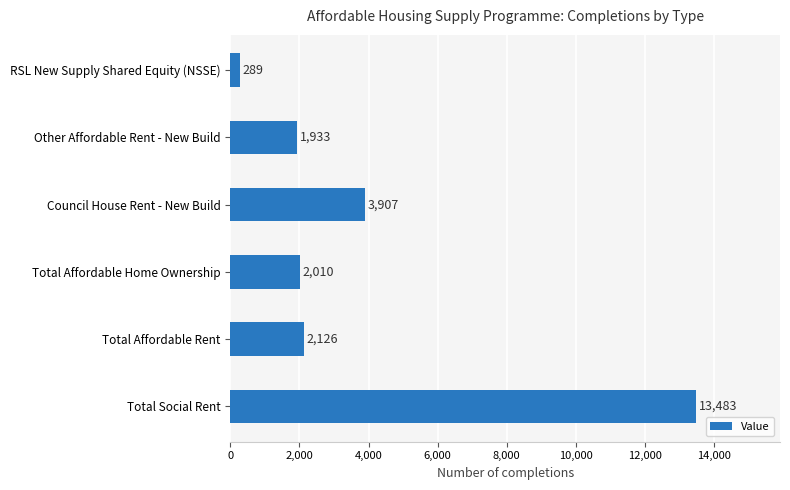

How many data points does each series have?

6